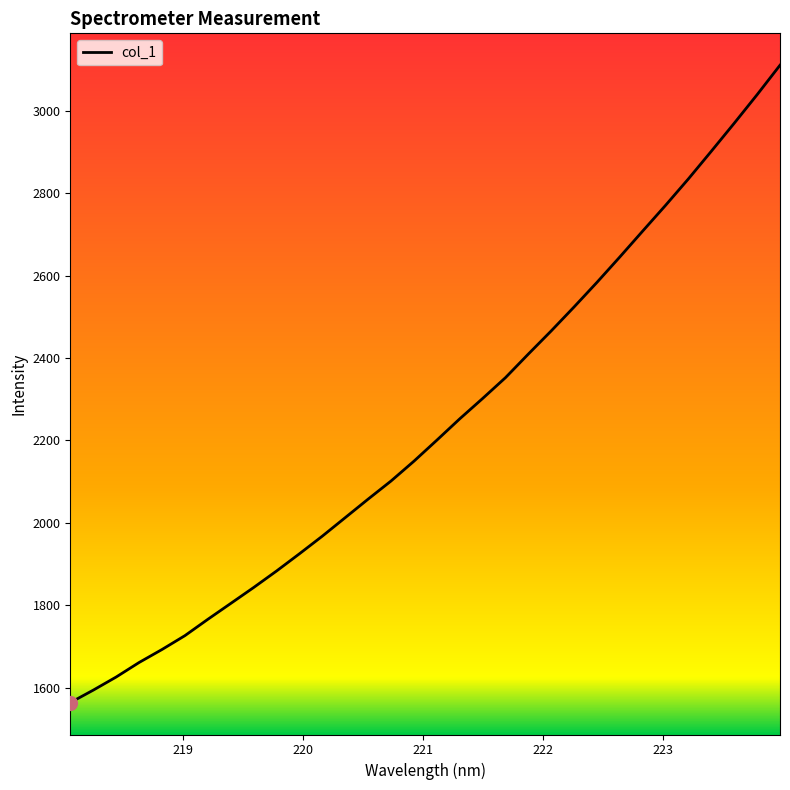

What is the difference between the maximum and minimum values?

1545.7